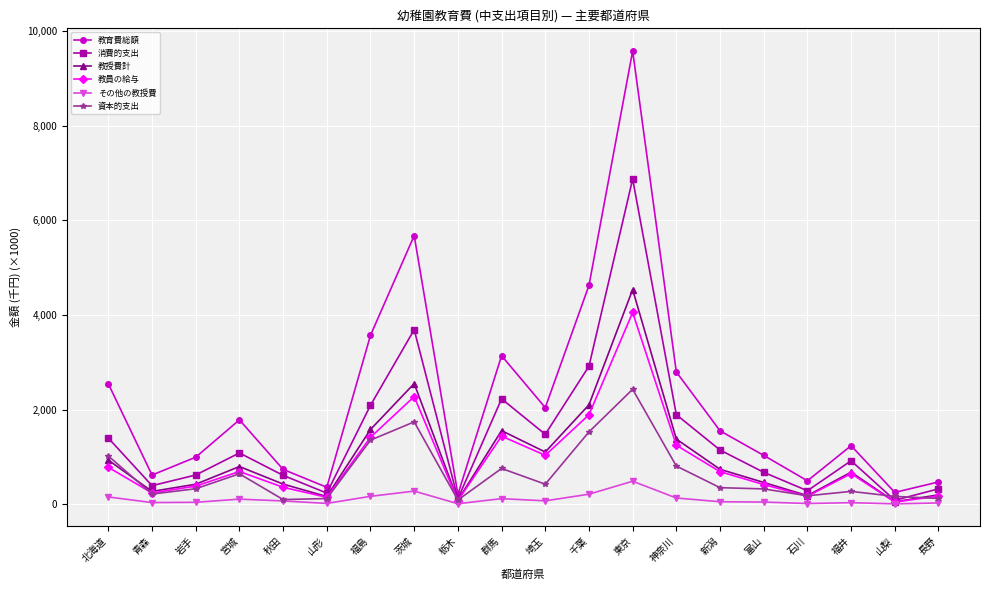

How many data points in 消費的支出 are less than 1082515?

10